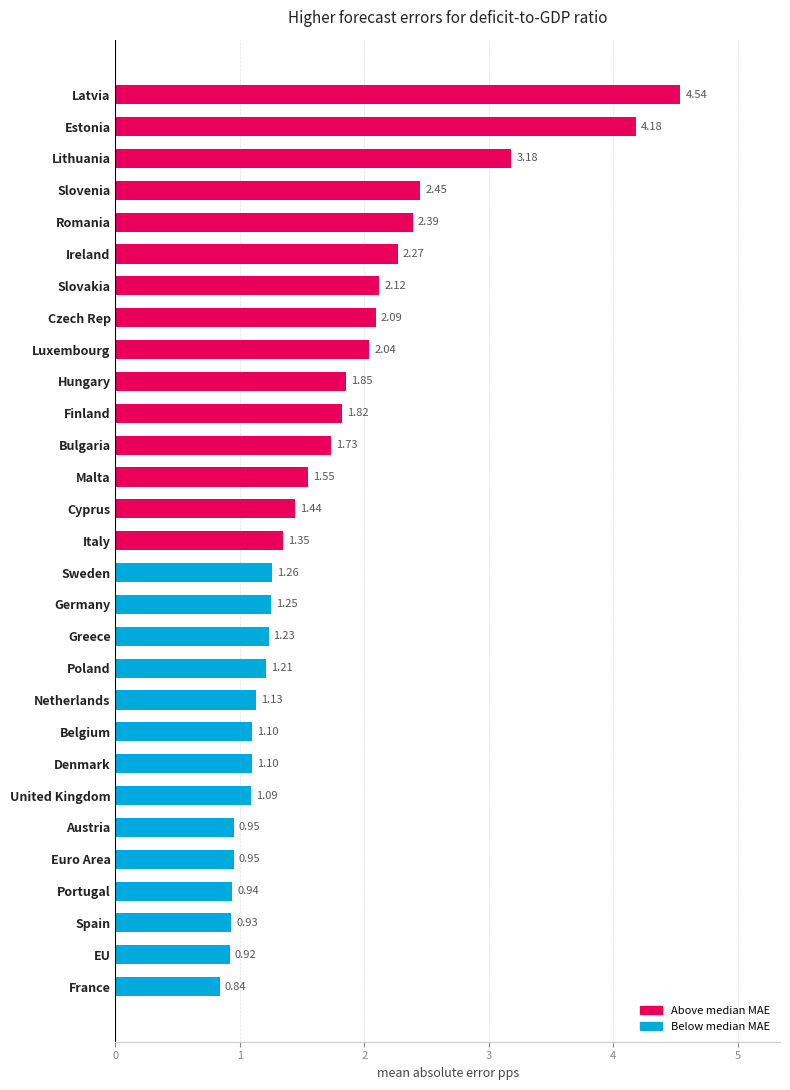

What is the difference between the maximum and minimum values?

3.7